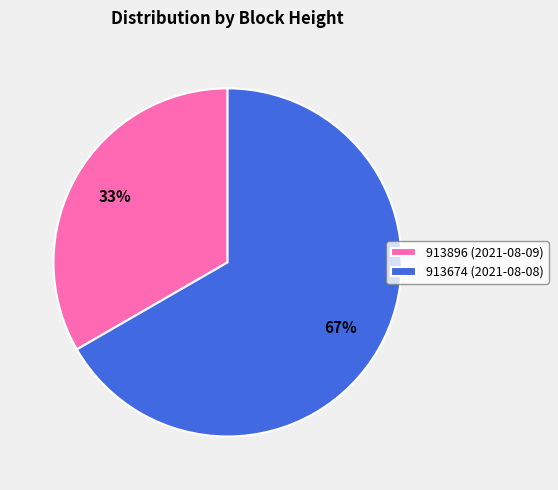

To the nearest percent, what portion does 913896 represent?

33%